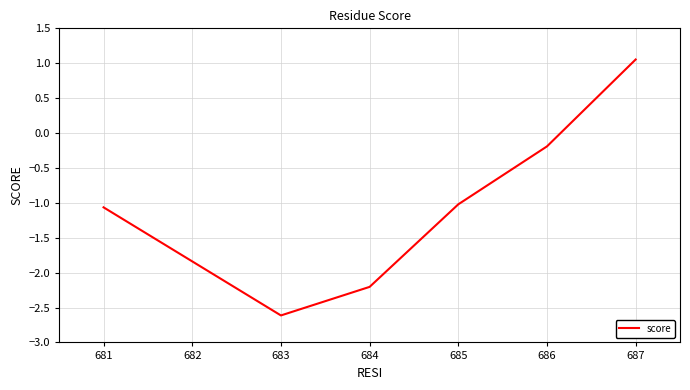

Does the chart display data point markers on the line(s)?

No